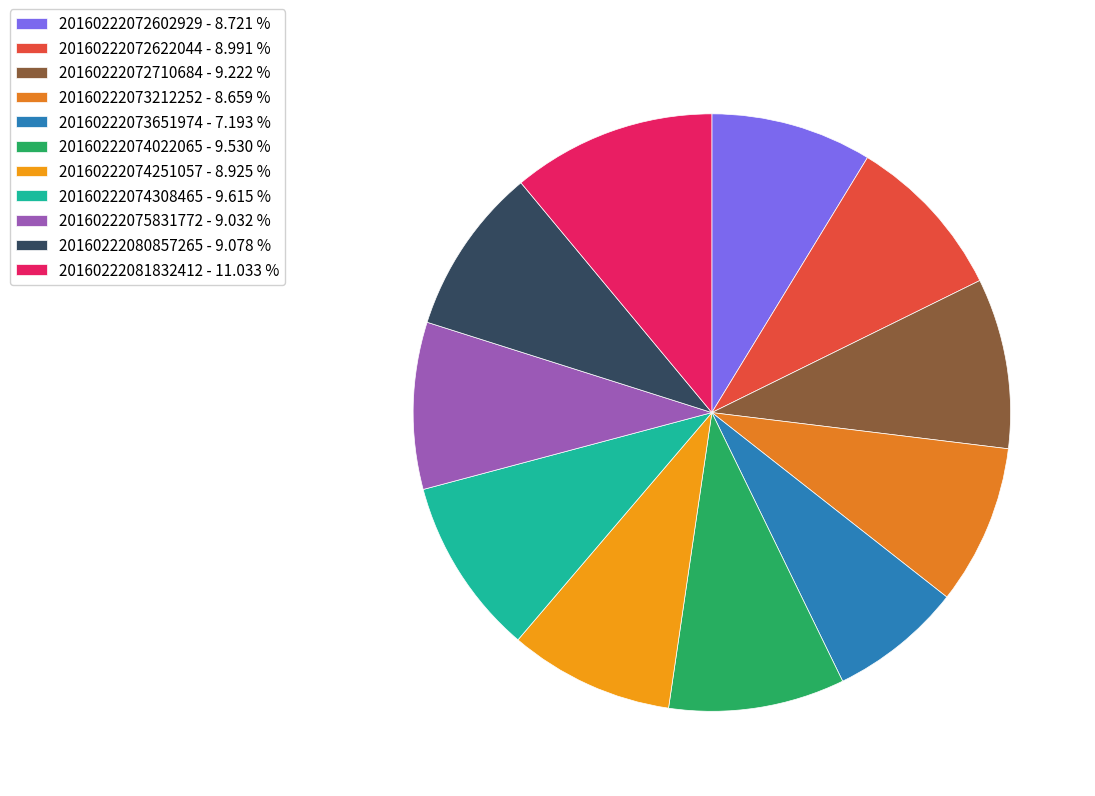

How many segments does this pie chart have?

11